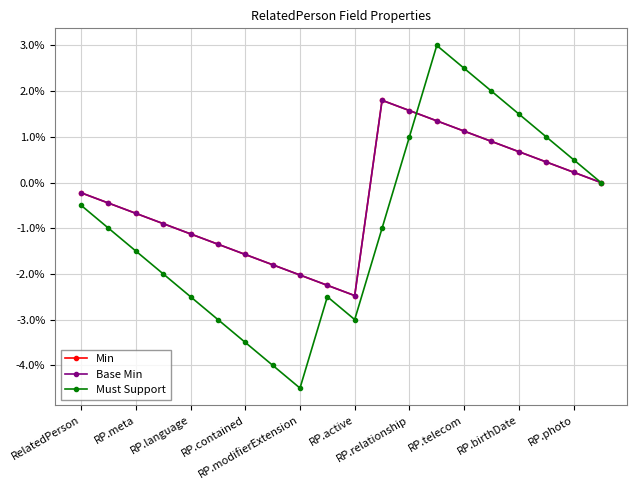

Which series ends up on top after the final intersection of Base Min and Must Support?

Must Support